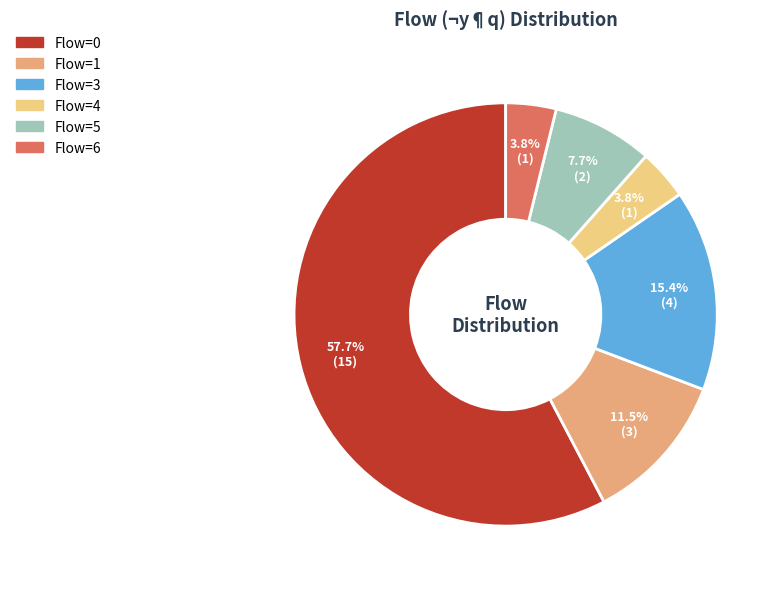

Count the number of slices in the pie.

6